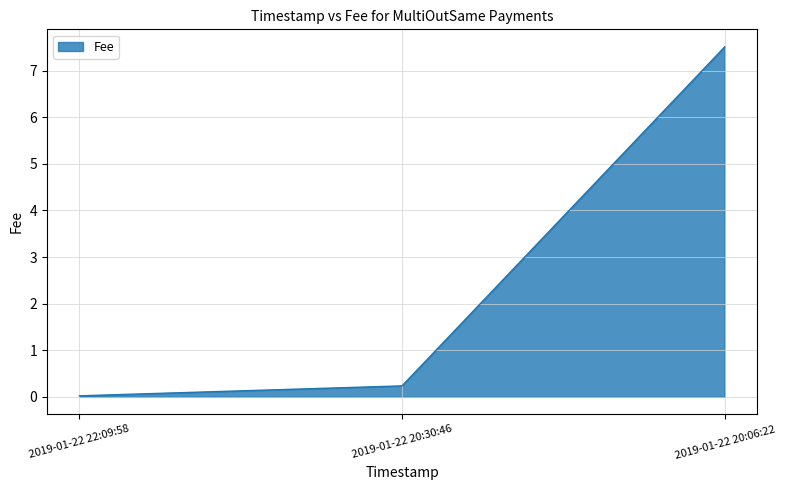

At which label is the value closest to 3?

2019-01-22 20:30:46